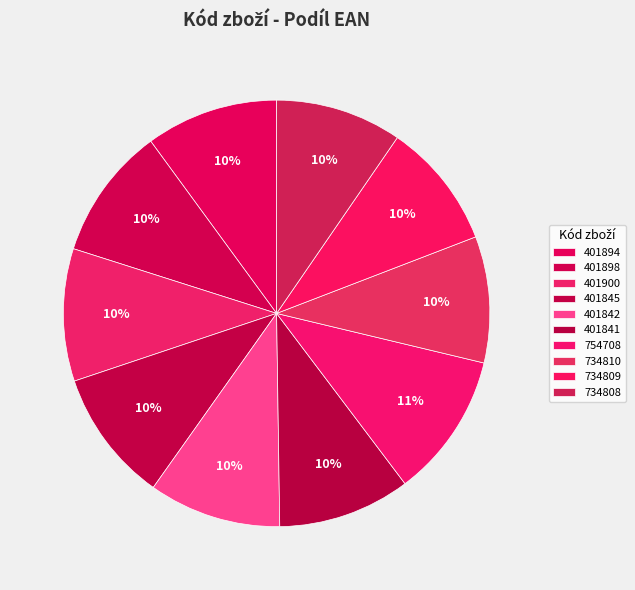

True or false: 754708 accounts for 17% of the total.

False